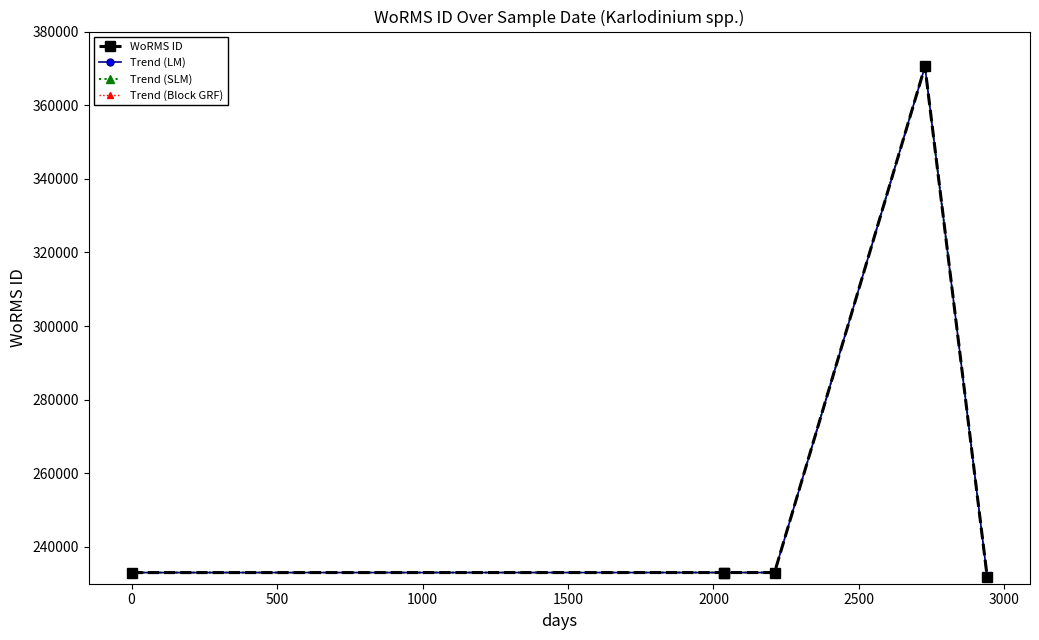

Does the chart have visible grid lines?

No